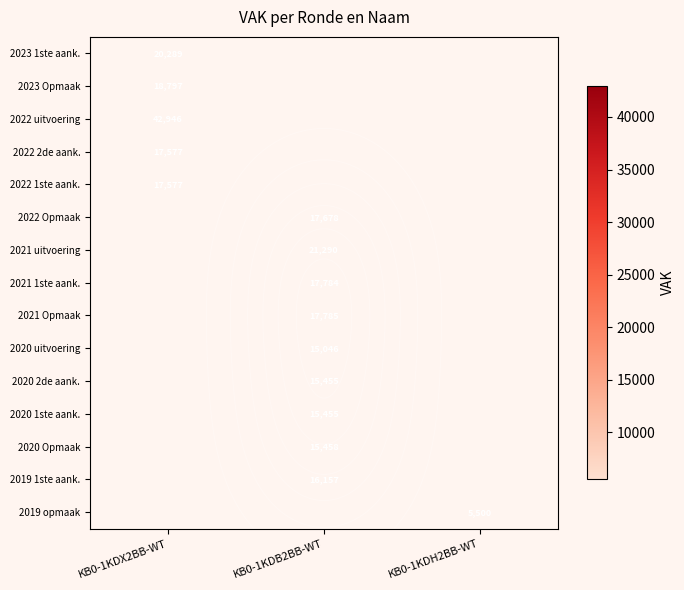

How many distinct data groups are displayed?

15